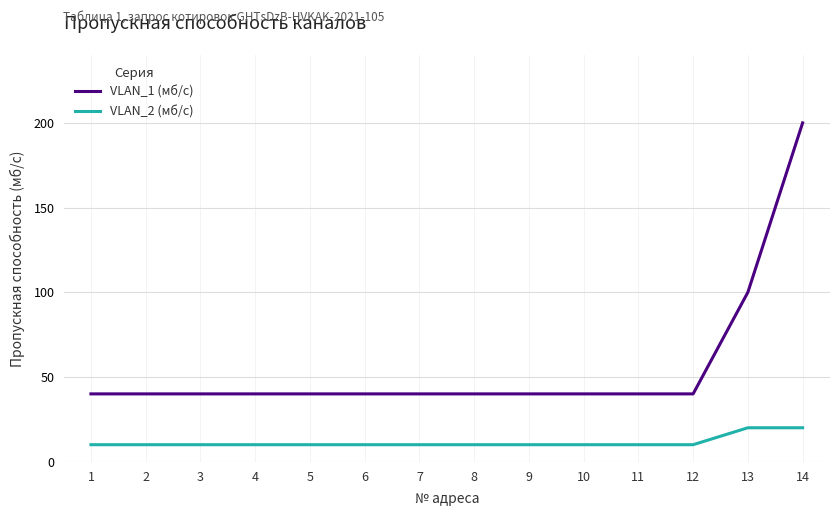

Is the value of VLAN_2 (мб/с) at 8 greater than the value of VLAN_1 (мб/с) at 5?

No